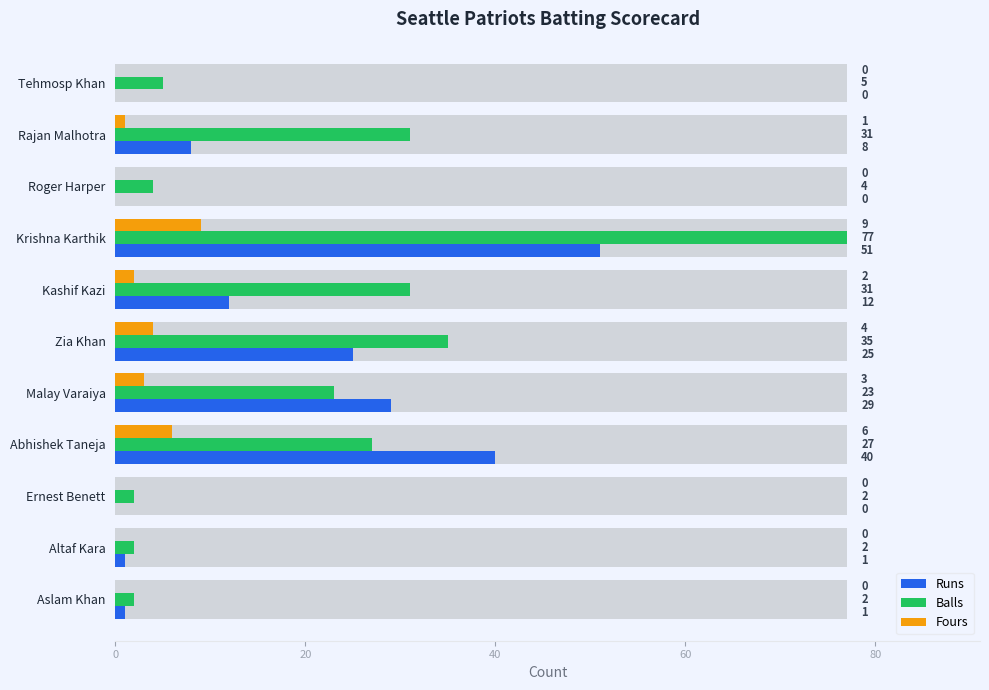

The Balls series shows 3 at Aslam Khan. True or false?

False